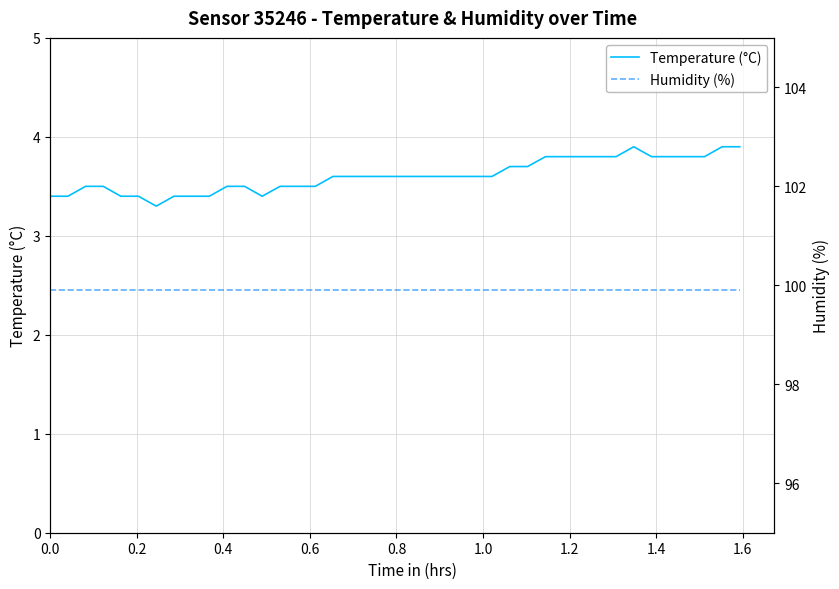

Does the chart display data point markers on the line(s)?

No